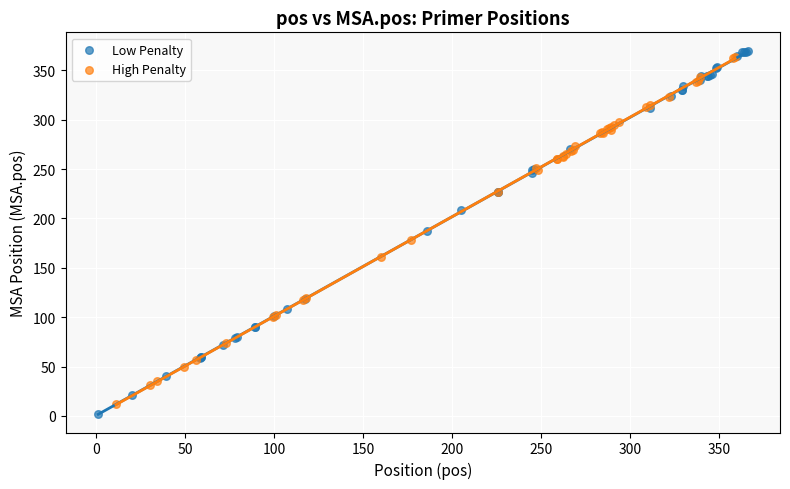

Which series has the widest spread of Y values?

Low Penalty